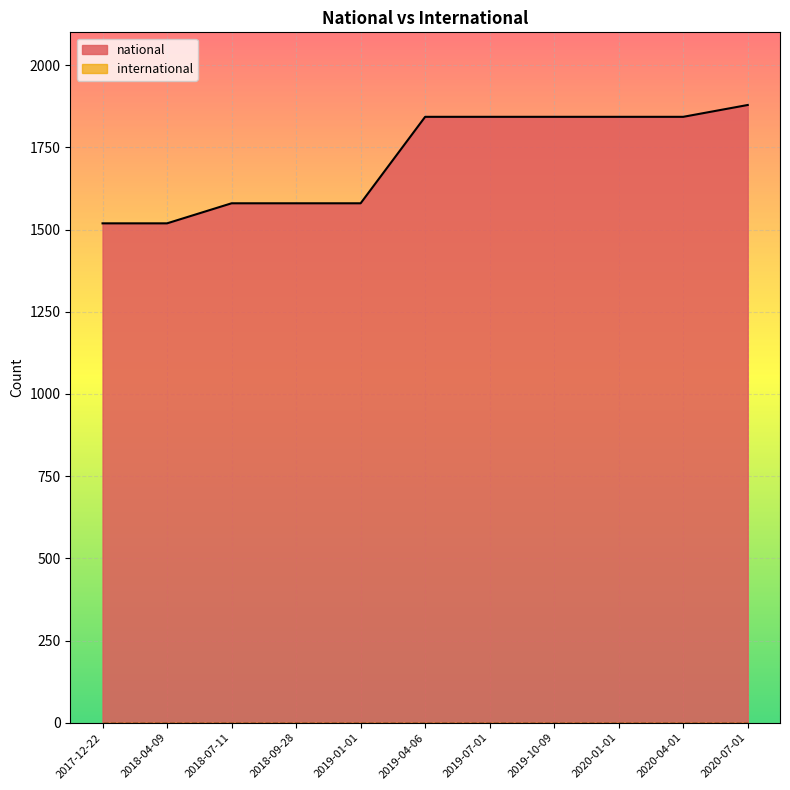

Which has a higher value, 2020-01-01 or 2018-07-11?

2020-01-01